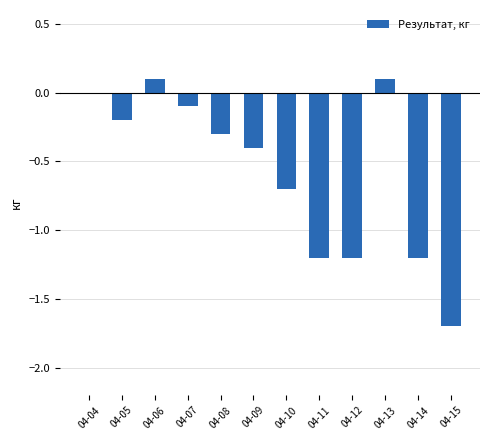

Which has a higher value, 04-15 or 04-10?

04-10